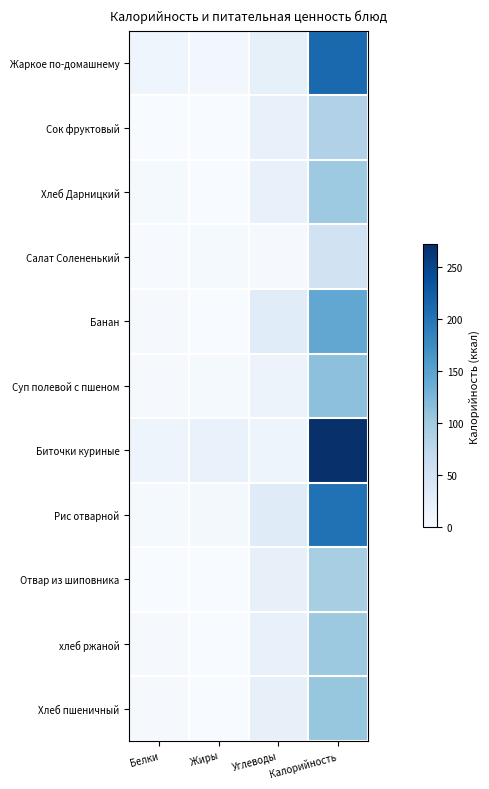

What is the difference between the highest and lowest values at Белки?

12.9